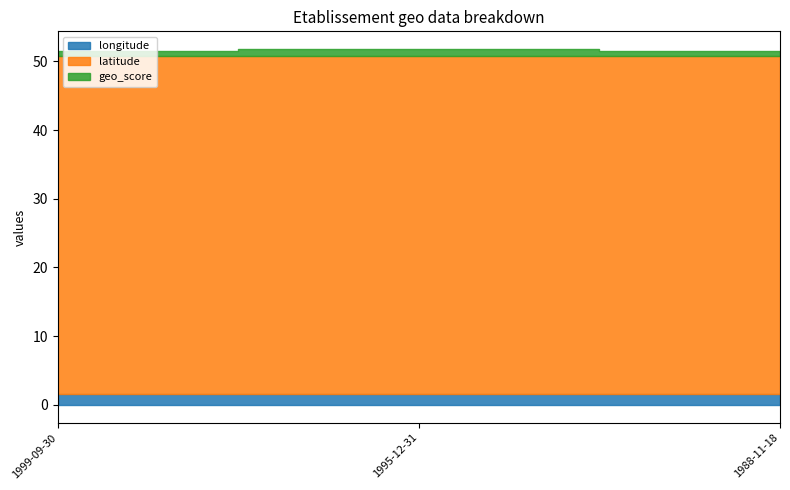

What is the spread (max minus min) of values at 1988-11-18?

48.5